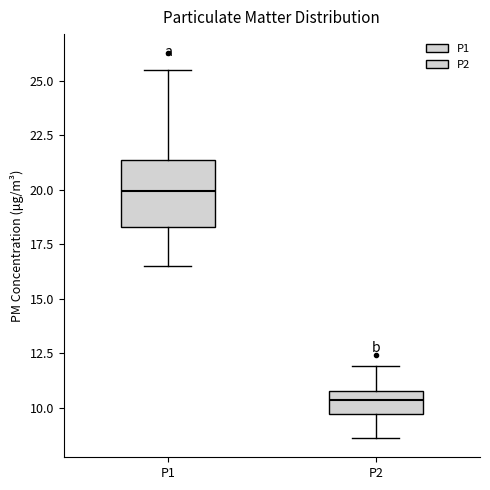

Where does the median line of the box for P1 sit on the y-axis? The values are not printed on the chart, so give them approximately, as read against the axis.

20.0